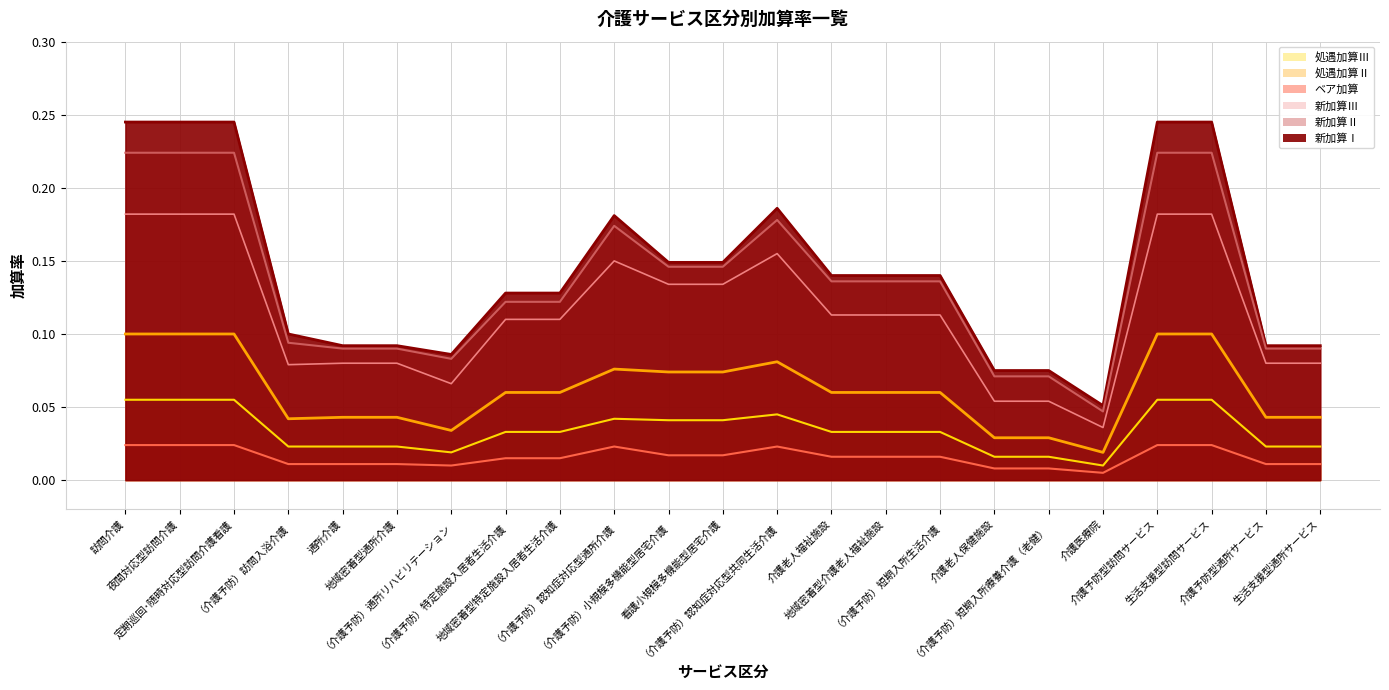

Which series has the largest range (max minus min)?

新加算Ⅰ